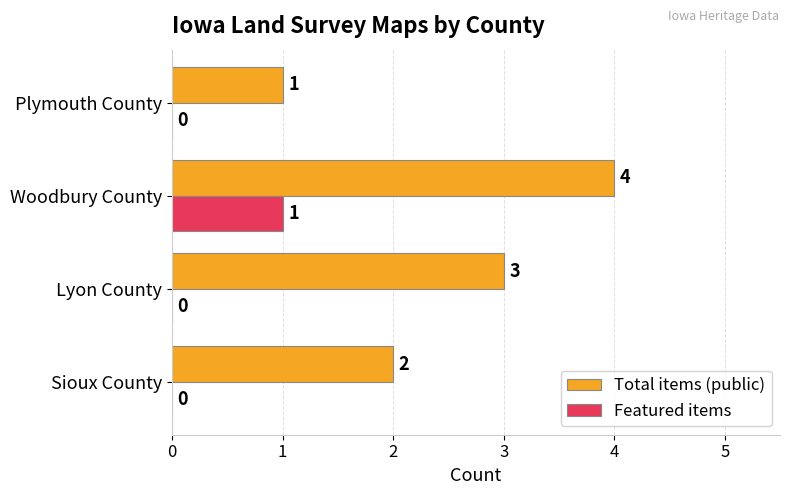

What is the total value across all series at Woodbury County?

5